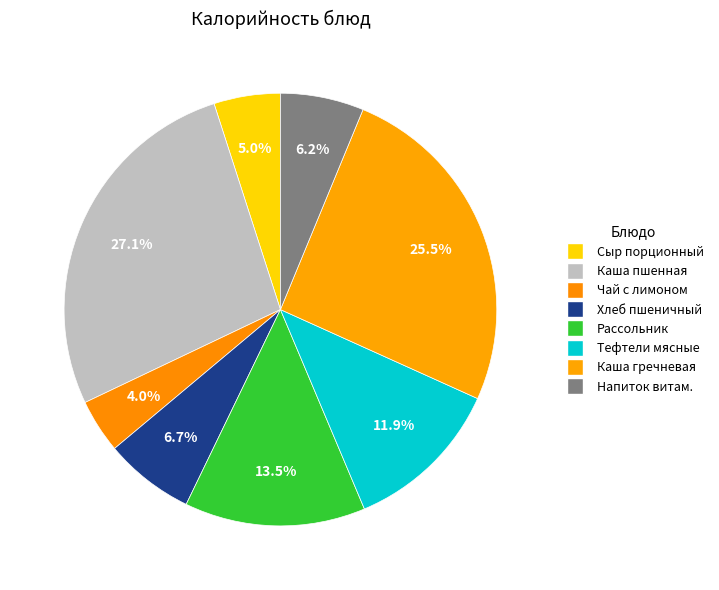

Count the number of slices in the pie.

8